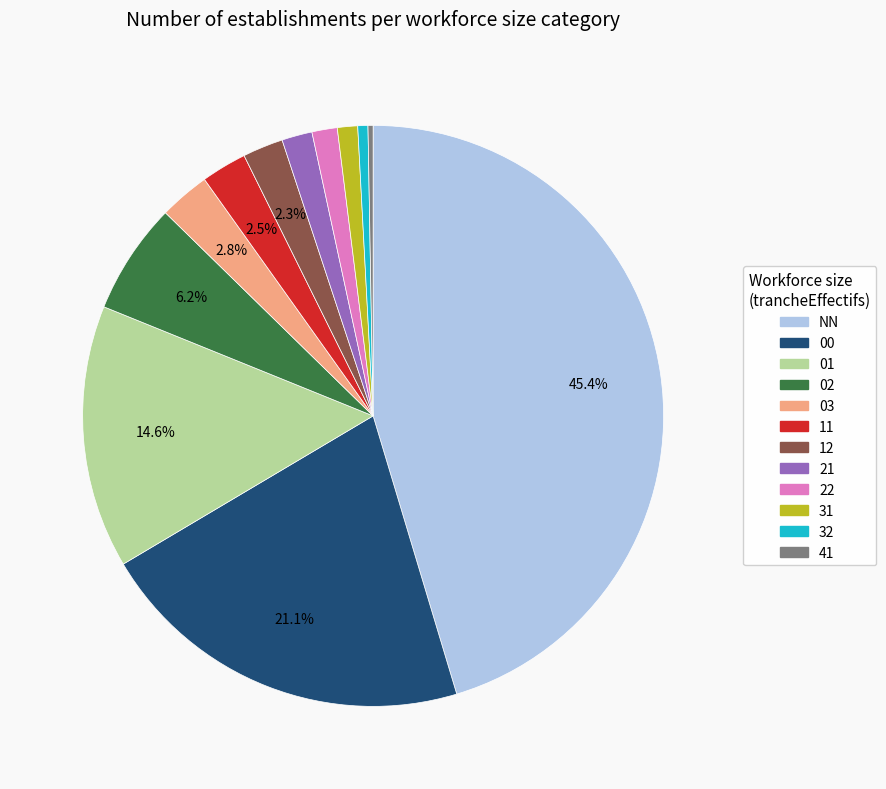

To the nearest percent, what is the difference between the NN and 12 slice percentages?

43%